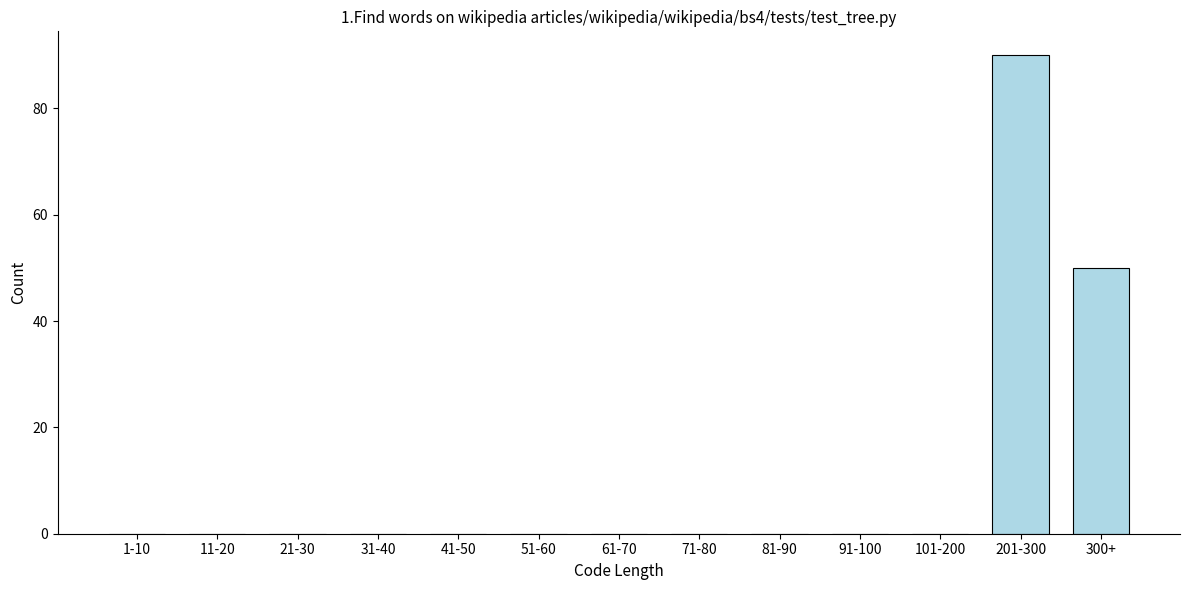

Reading left to right, list all the values displayed in this chart.

1-10=0	11-20=0	21-30=0	31-40=0	41-50=0	51-60=0	61-70=0	71-80=0	81-90=0	91-100=0	101-200=0	201-300=90	300+=50